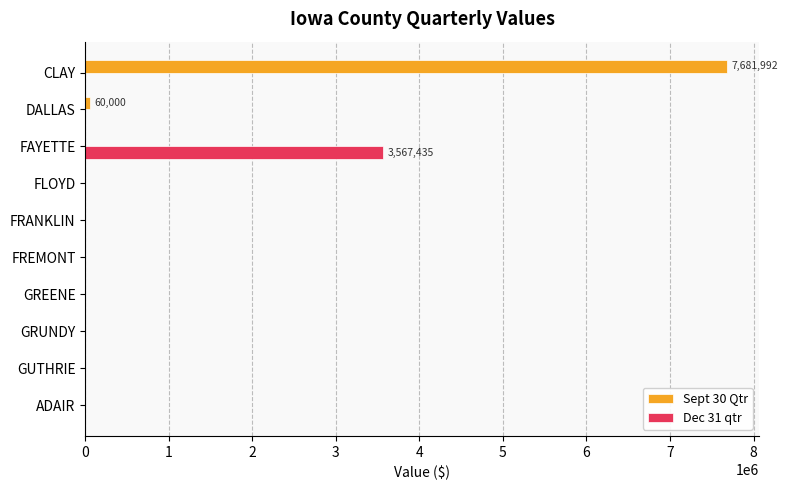

True or false: Dec 31 qtr has a value of 0.0 at ADAIR.

True